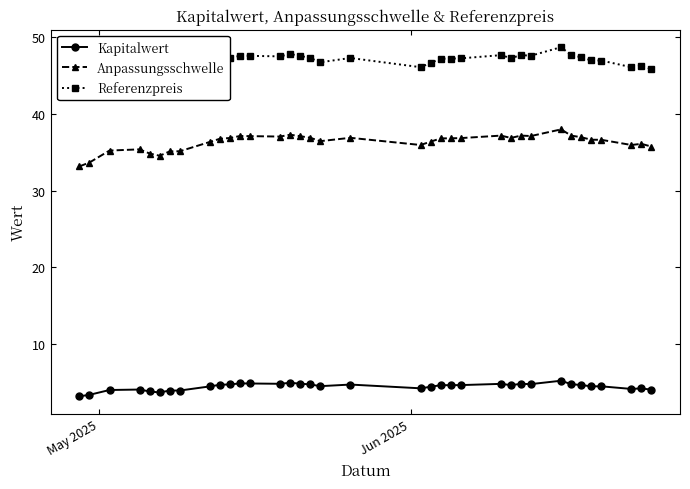

How many distinct data groups are displayed?

3